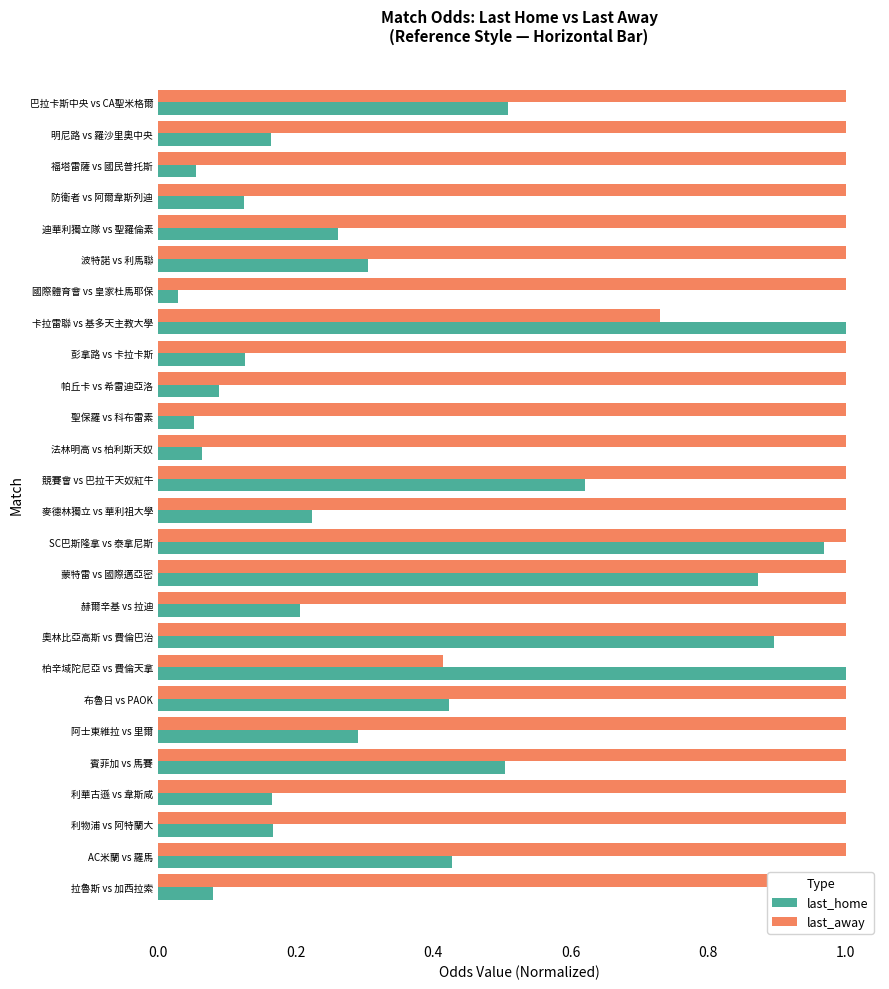

How many bars are there in total?

52